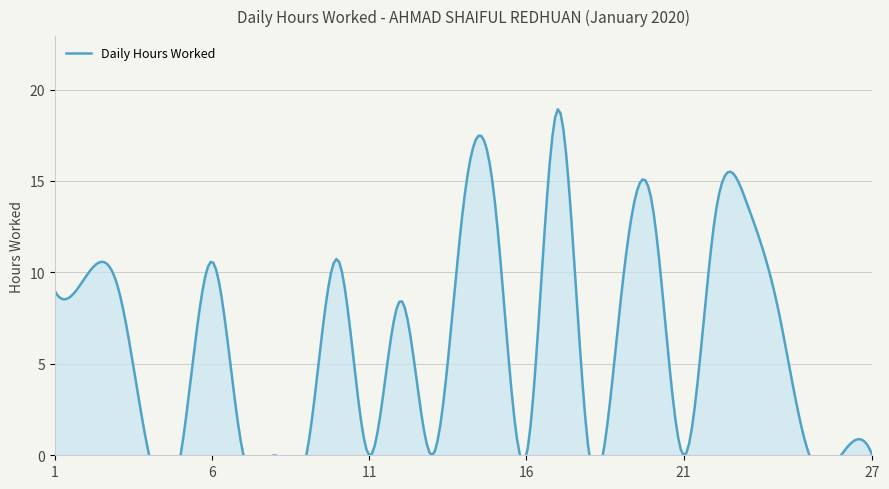

Reading left to right, what are all the values shown in this chart?

1=9.0	2=9.8	3=9.2	4=0.0	5=0.0	6=10.6	7=0.0	8=0.0	9=0.0	10=10.7	11=0.0	12=8.4	13=0.0	14=13.7	15=13.8	16=0.0	17=18.9	18=0.0	19=8.5	20=13.7	21=0.0	22=13.1	23=13.8	24=8.0	25=0.0	26=0.0	27=0.0